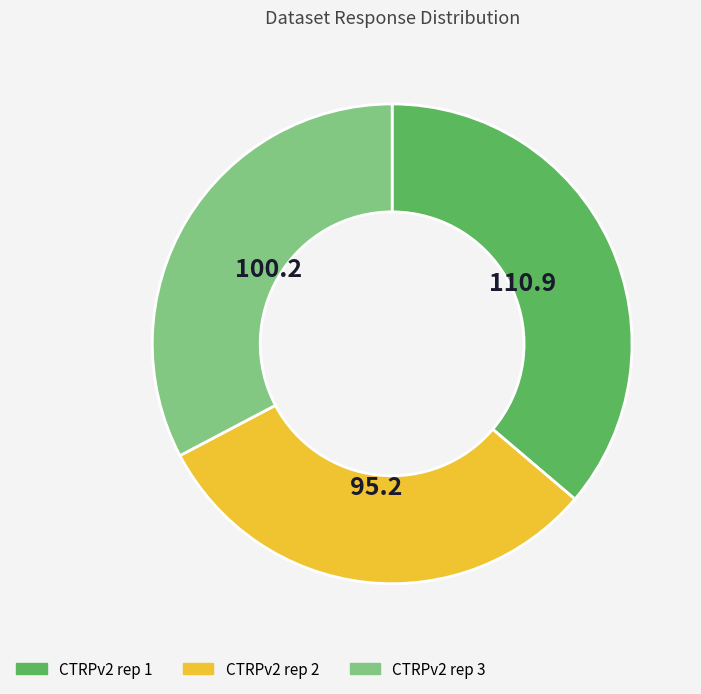

What is the largest slice in the pie chart?

CTRPv2 rep 1